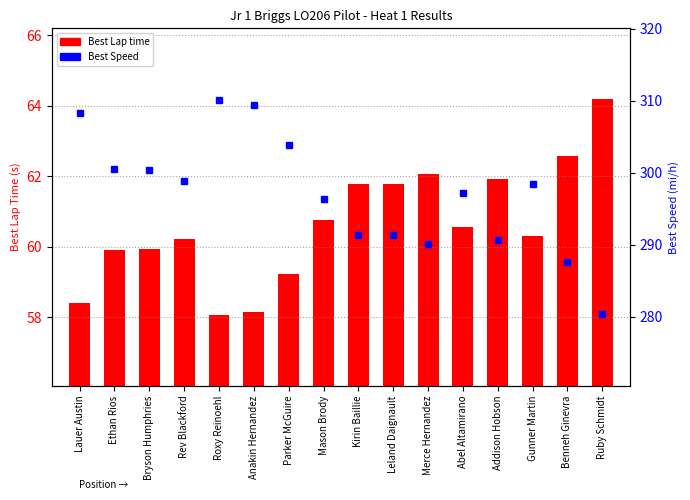

True or false: Best Lap time has a value of 60.2 at Rev Blackford.

True